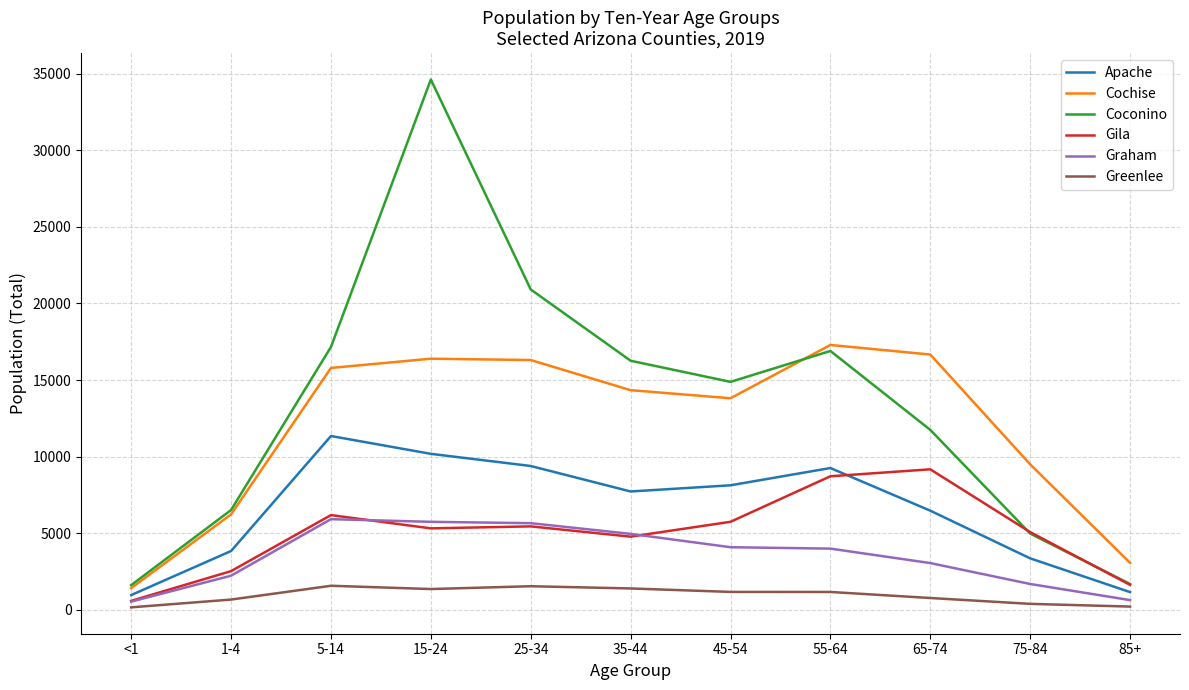

Between which two adjacent categories do Gila and Coconino first intersect?

65-74 and 75-84